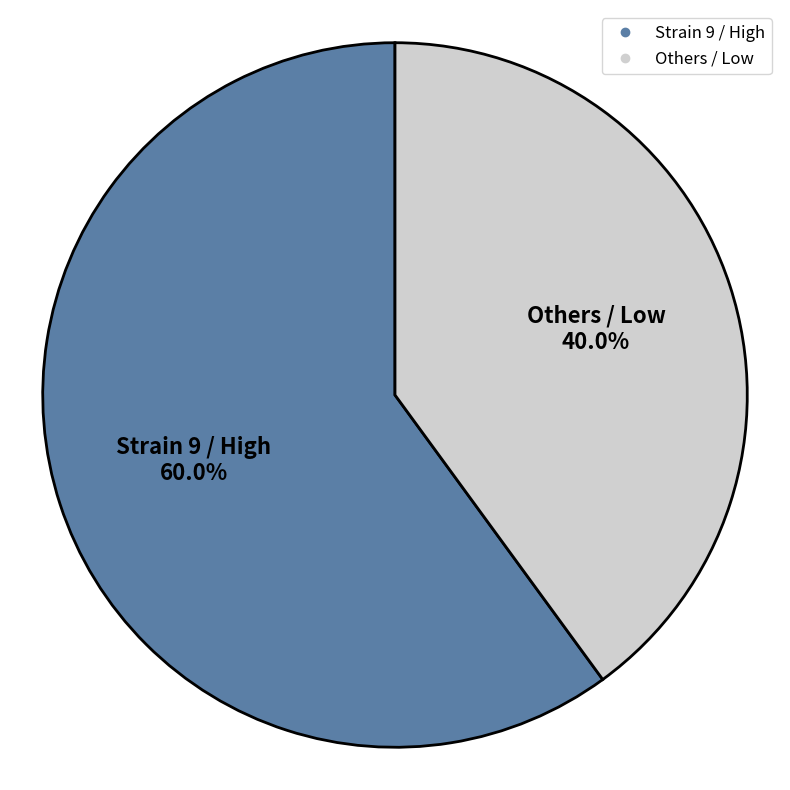

Does any single category account for the majority?

Yes